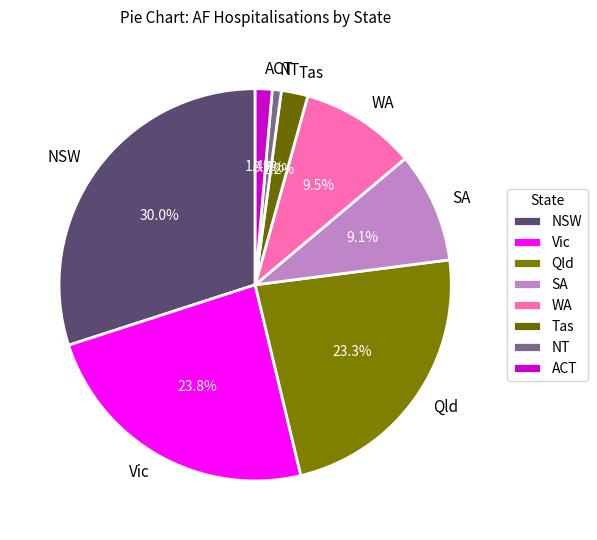

To the nearest percent, what portion does ACT represent?

1%